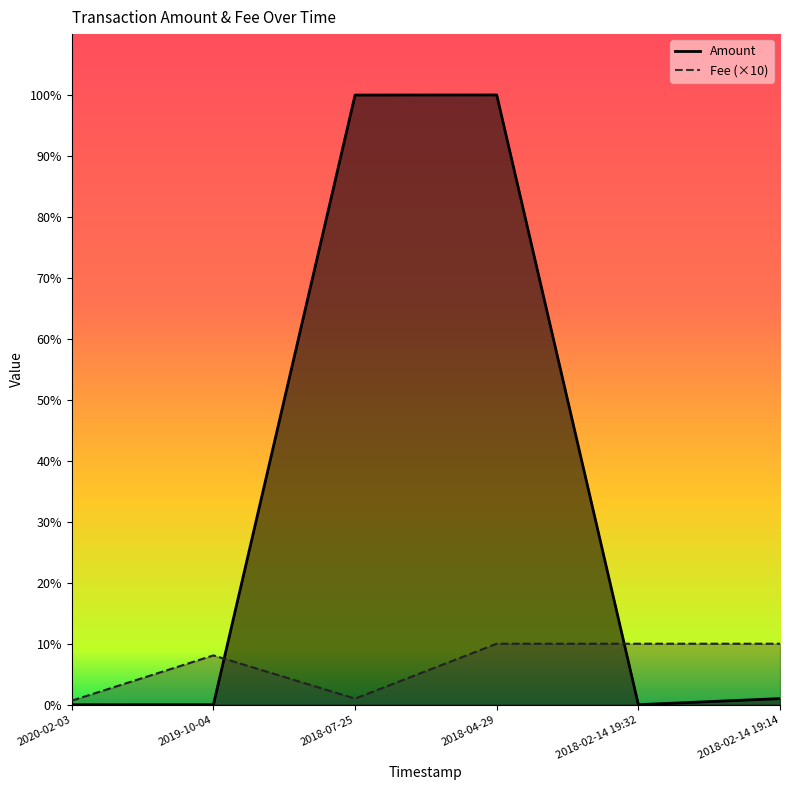

Rank the series at 2018-07-25 from highest to lowest value.

Amount, Fee